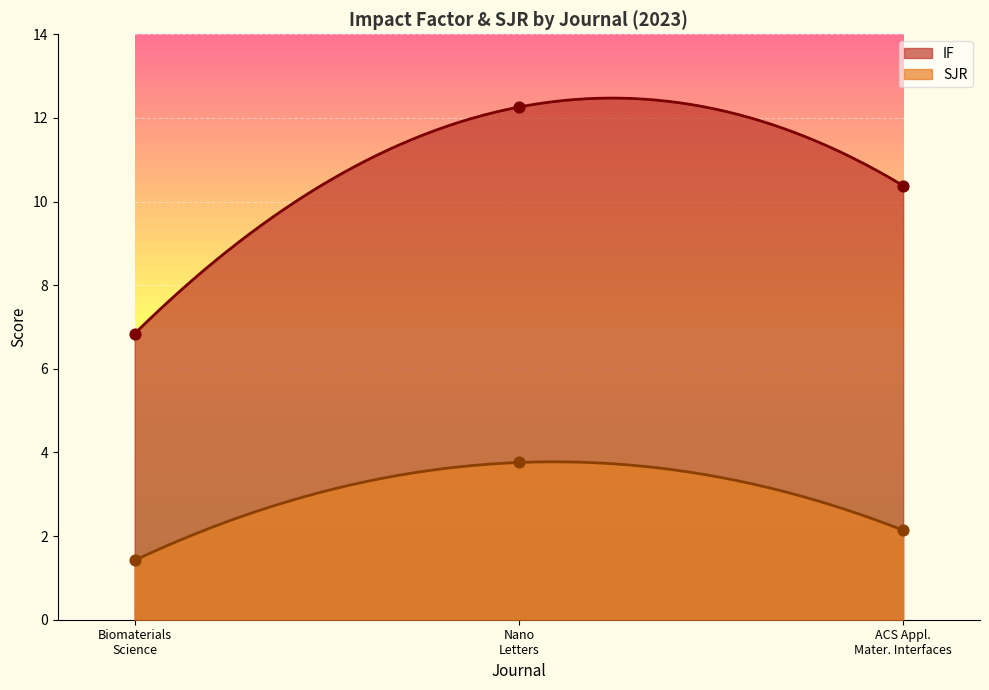

Which series reaches the minimum Y coordinate?

SJR